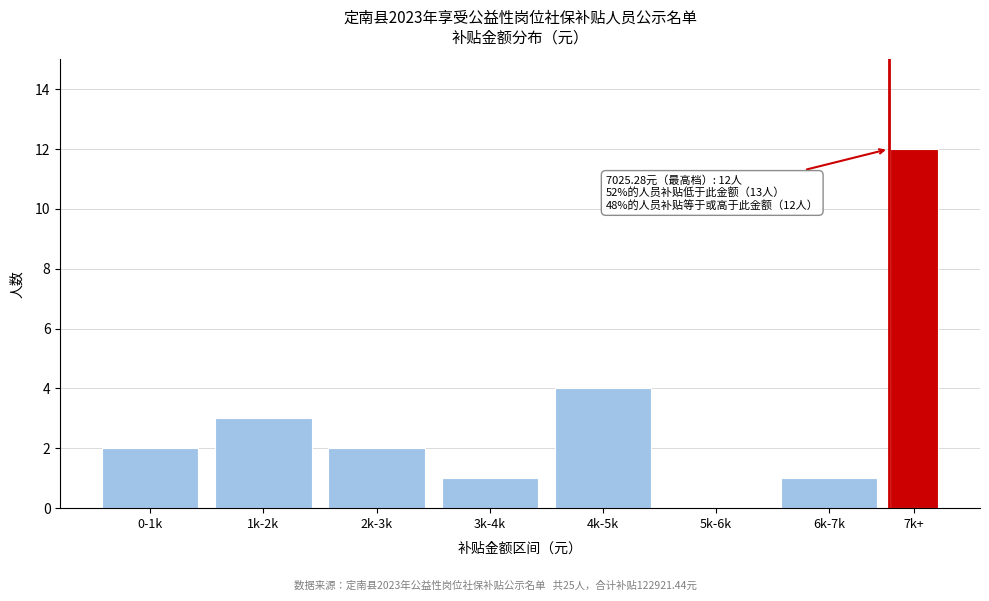

Reading left to right, transcribe all the data shown in this chart.

0-1k=2	1k-2k=3	2k-3k=2	3k-4k=1	4k-5k=4	5k-6k=0	6k-7k=1	7k+=12